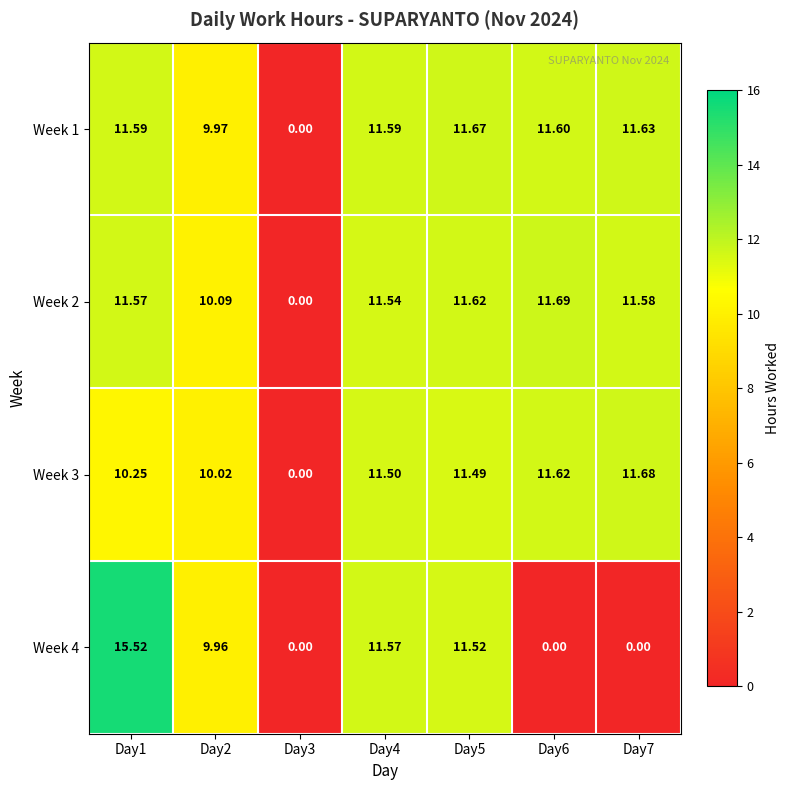

Is the value of Week 1 at Day6 greater than the value of Week 2 at Day1?

Yes